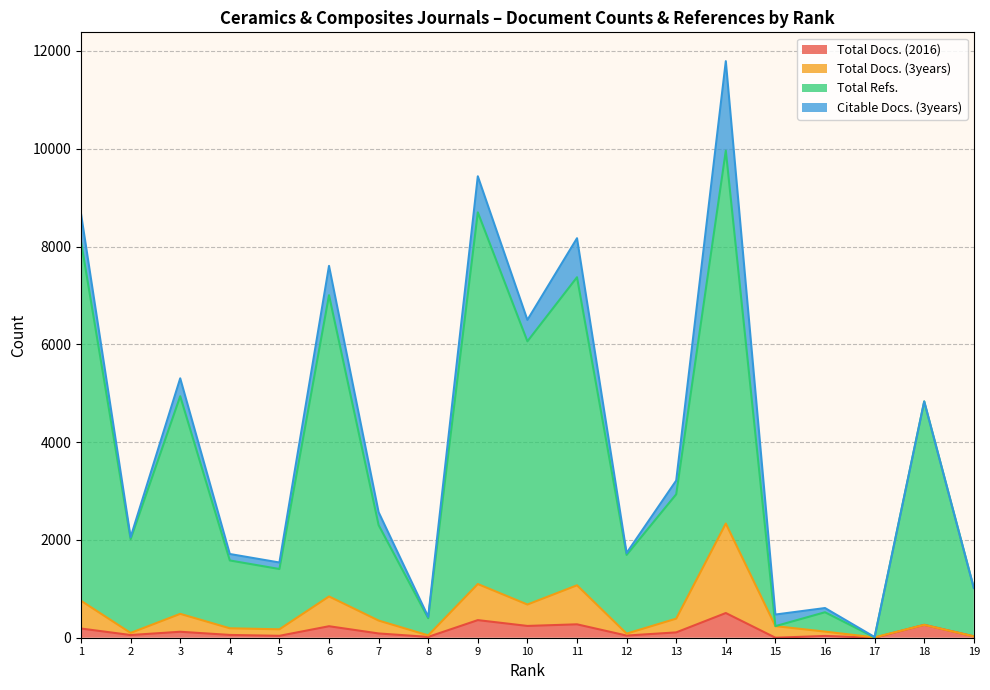

At which label does Total Docs. (3years) reach its peak?

14